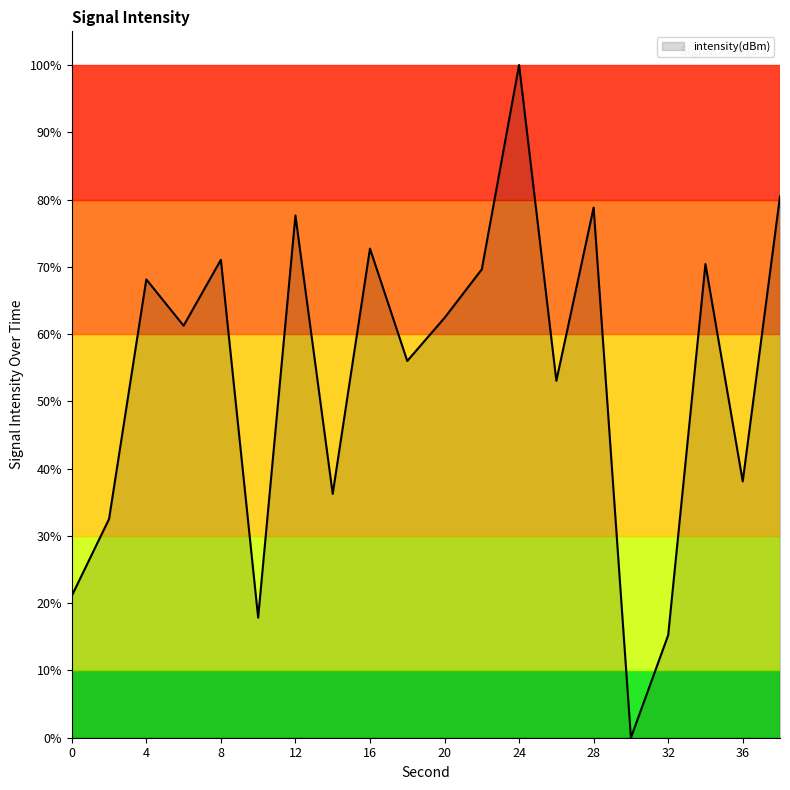

True or false: the data has more than 2 interior local peaks.

True